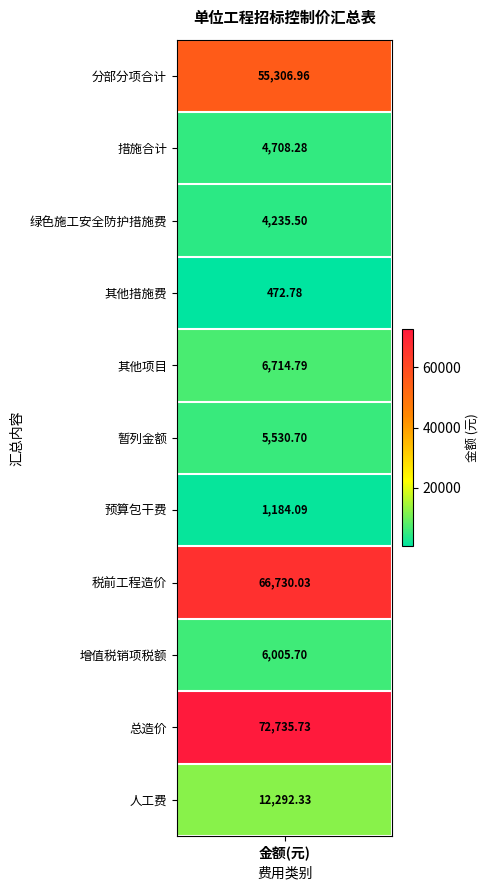

What is the change in value from 其他措施费 to 增值税销项税额?

+5532.9